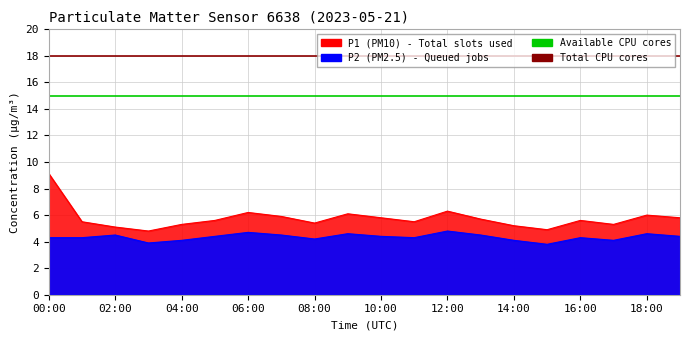

What is the sum of all Available threshold values?

30